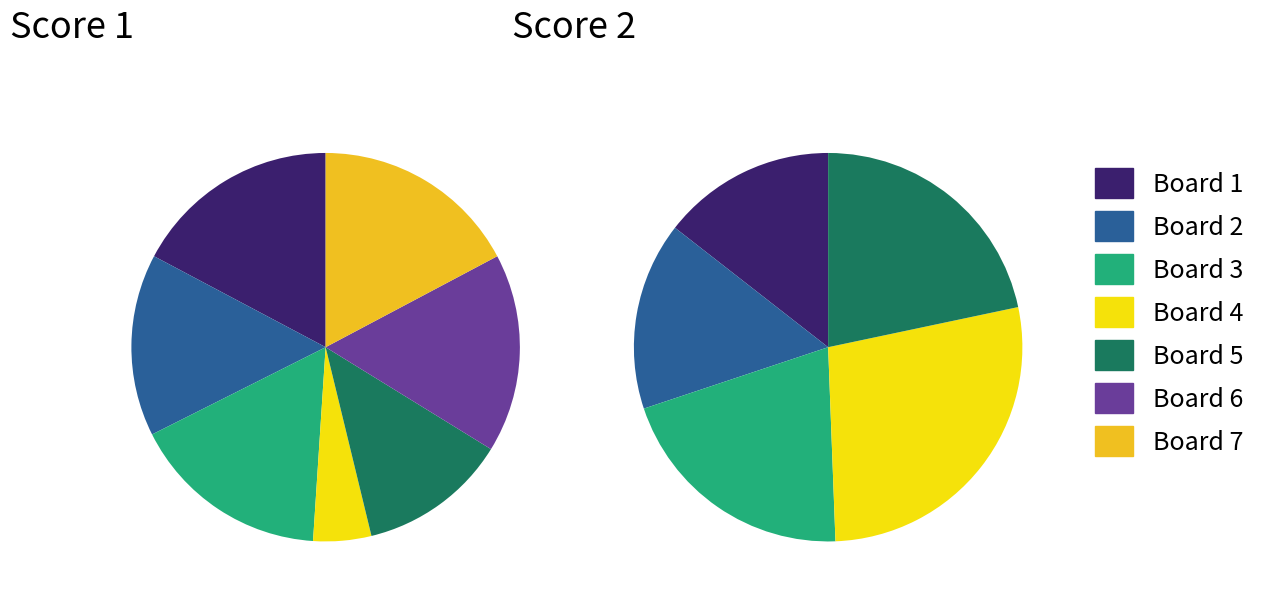

Which category has the smallest portion of the pie?

1